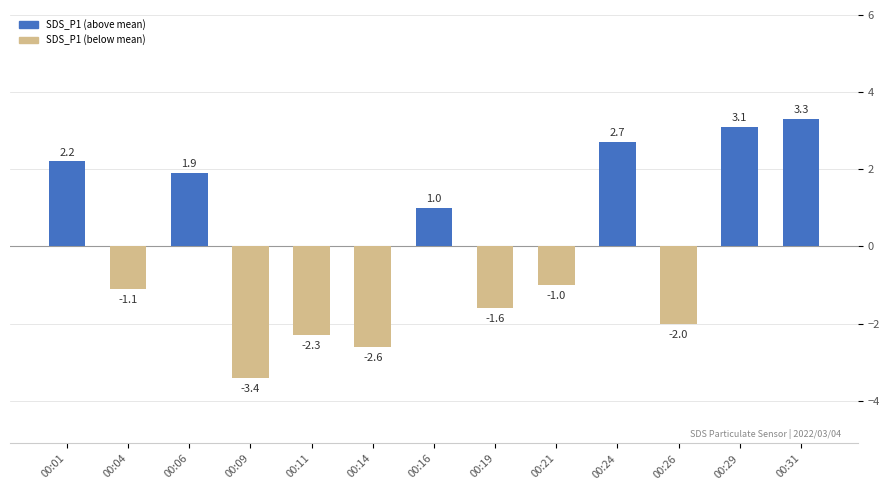

Rank the categories by value from highest to lowest.

00:31, 00:29, 00:24, 00:01, 00:06, 00:16, 00:21, 00:04, 00:19, 00:26, 00:11, 00:14, 00:09